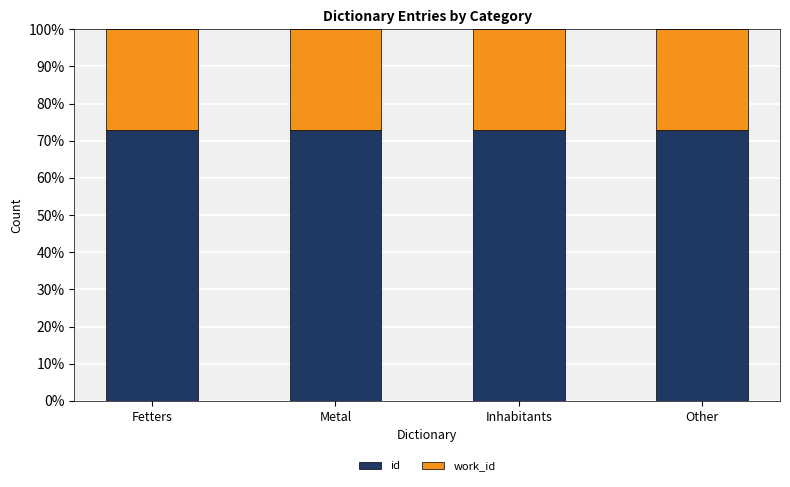

Reading left to right, transcribe the values for id.

Fetters=72.8	Metal=72.8	Inhabitants=72.8	Other=72.8